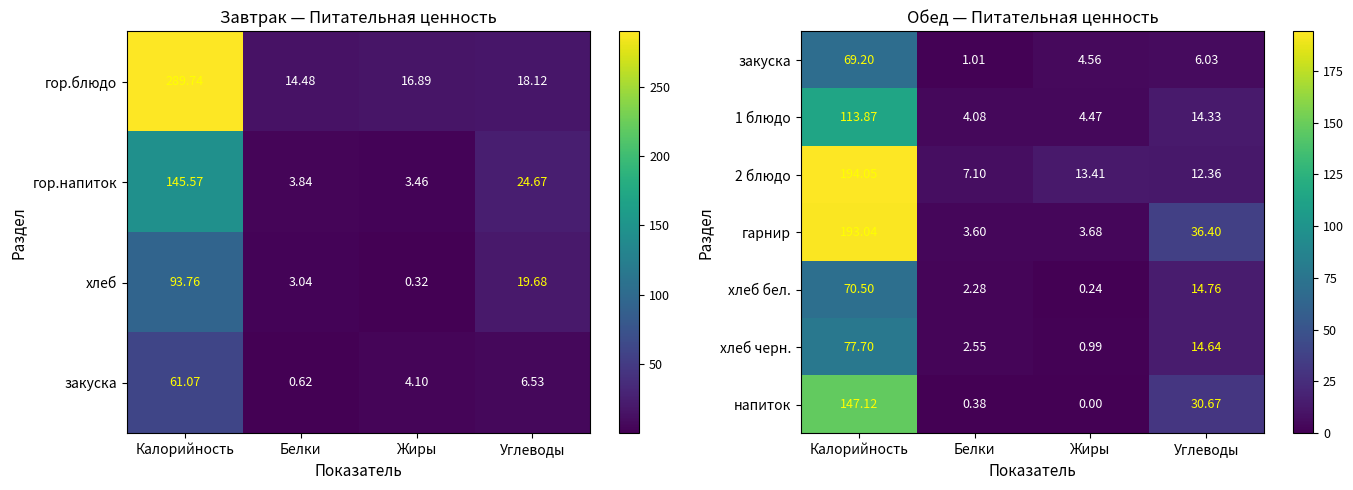

Is the value of хлеб черн. at Калорийность greater than the value of 1 блюдо at Жиры?

Yes